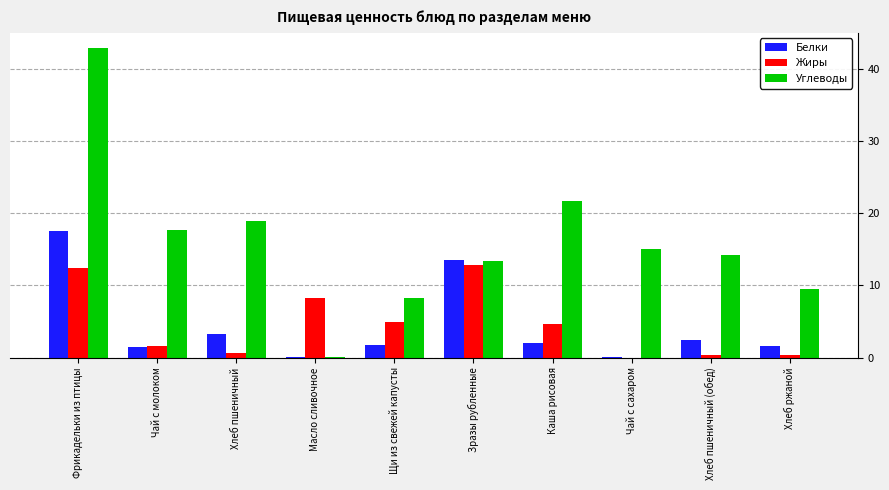

True or false: Жиры has a value of 8.2 at Масло сливочное.

True